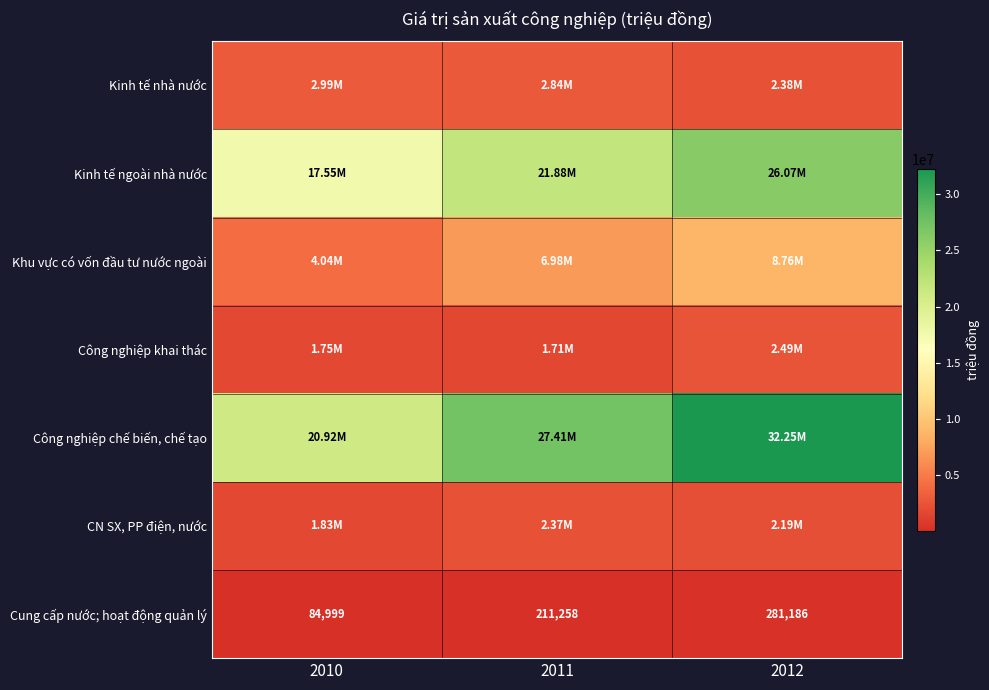

At which category is the sum across all series the highest?

2012